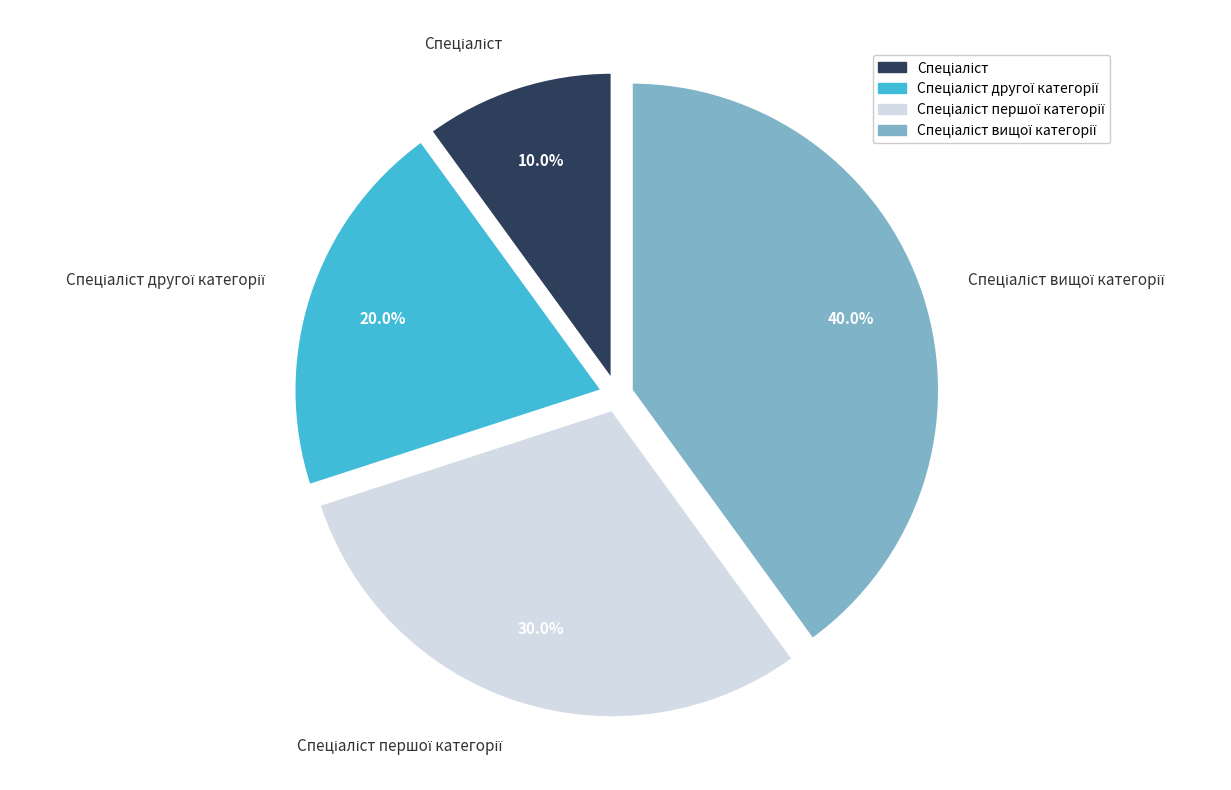

Is there any slice that represents more than half of the pie?

No